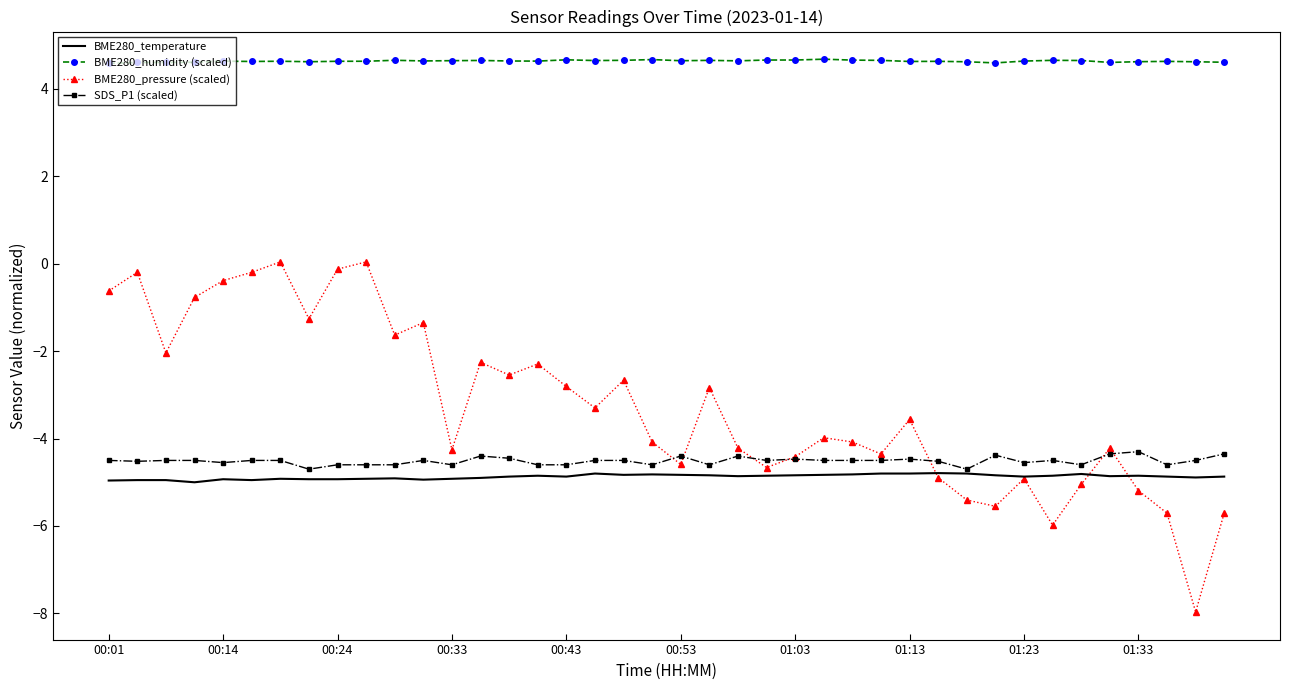

What is the smallest value displayed?

-8.0